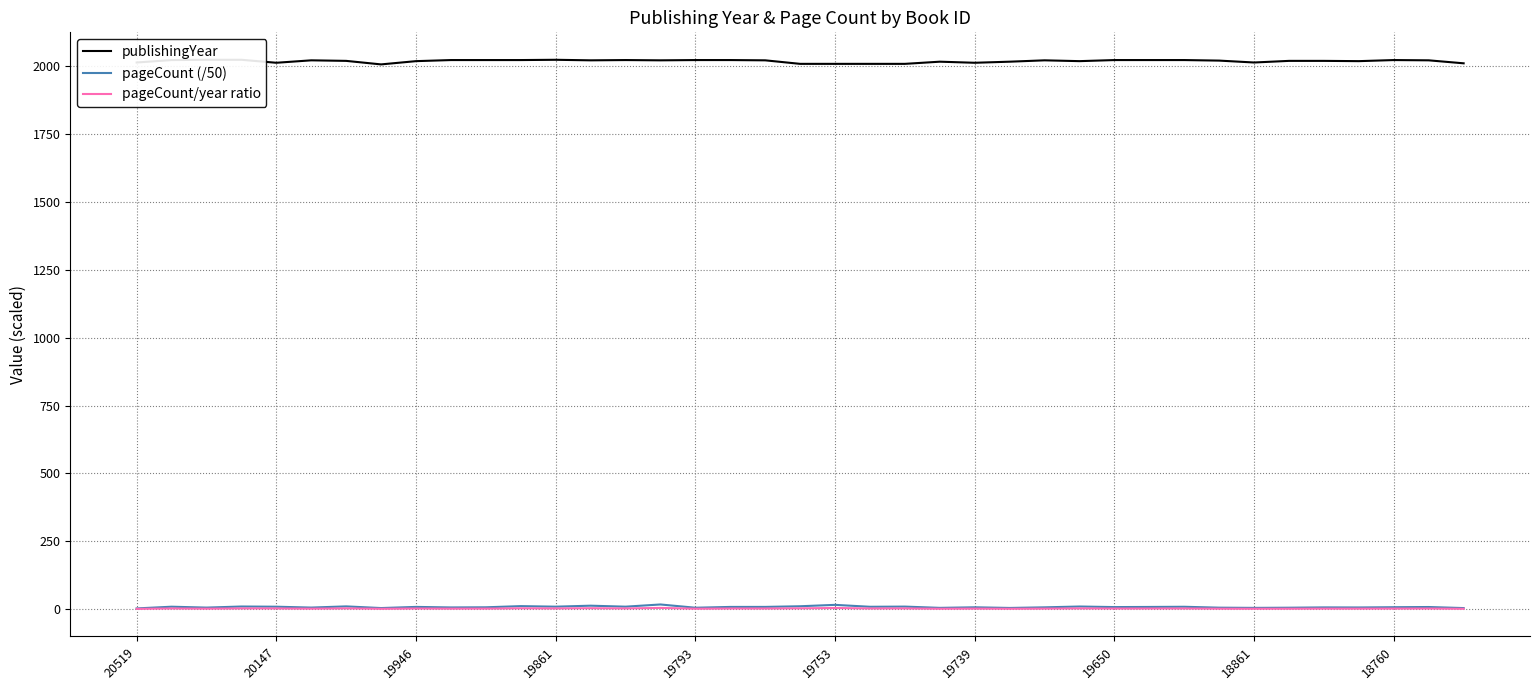

Which category has the highest value across all series?

19946